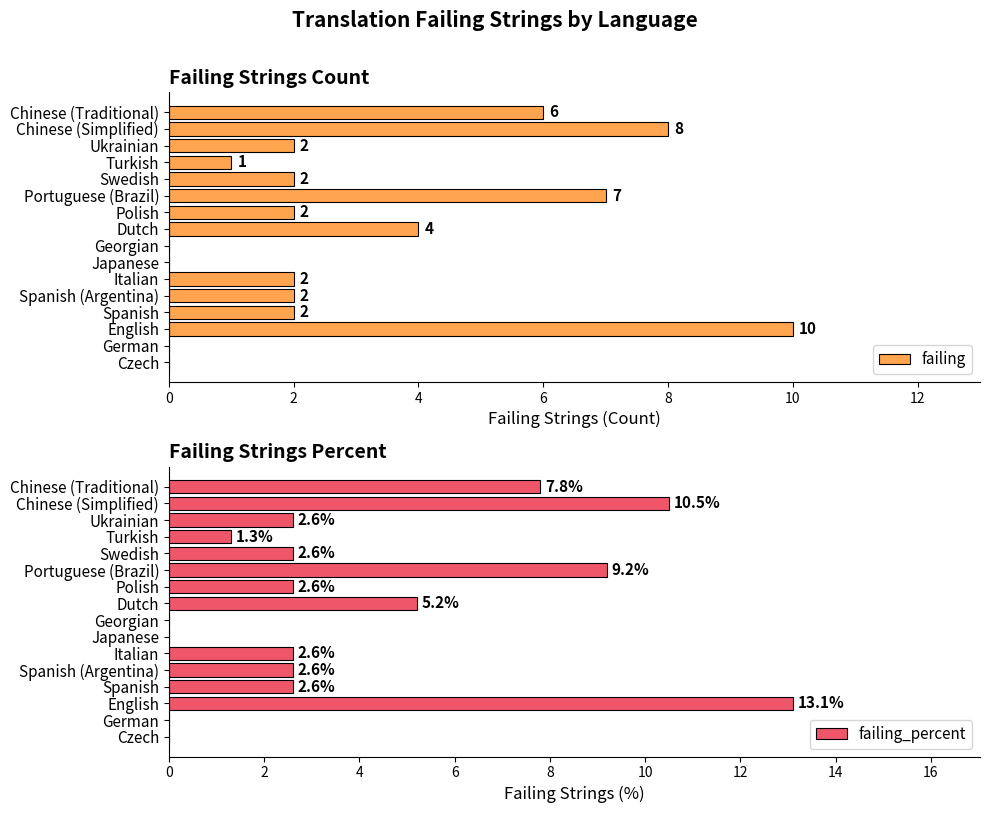

At which label does failing reach its peak?

English